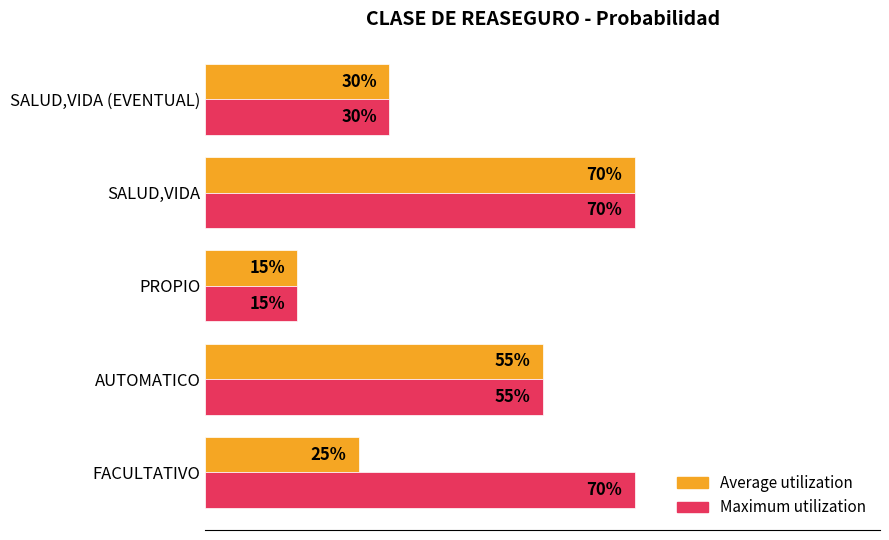

Reading left to right, extract all data points from this chart.

Average utilization: 0.2	0.6	0.1	0.7	0.3
Maximum utilization: 0.7	0.6	0.1	0.7	0.3